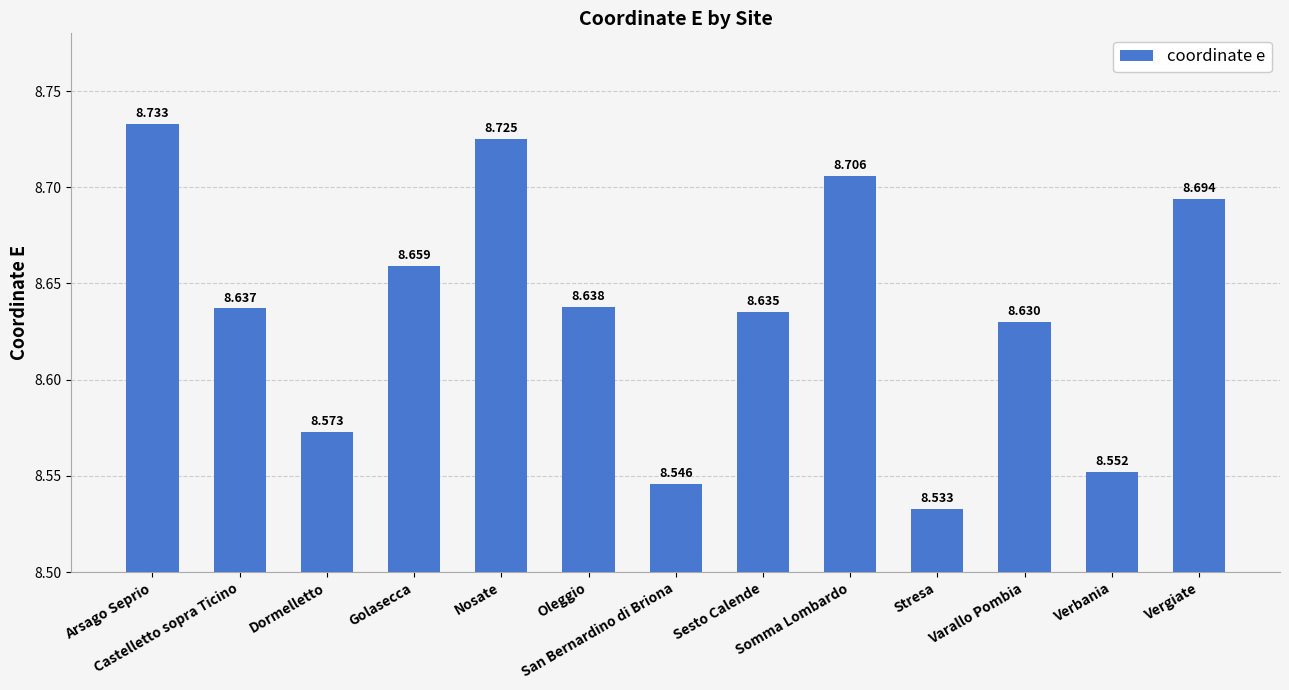

How many bars are there in total?

13